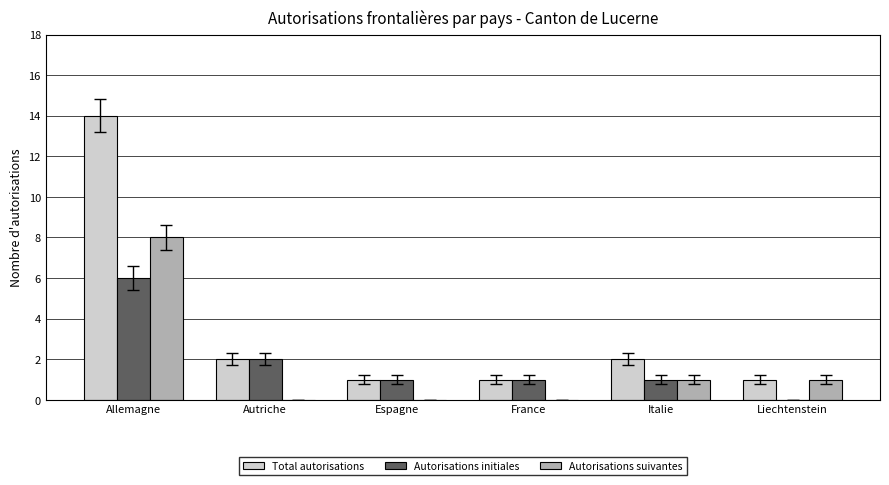

How many groups of bars are there?

6